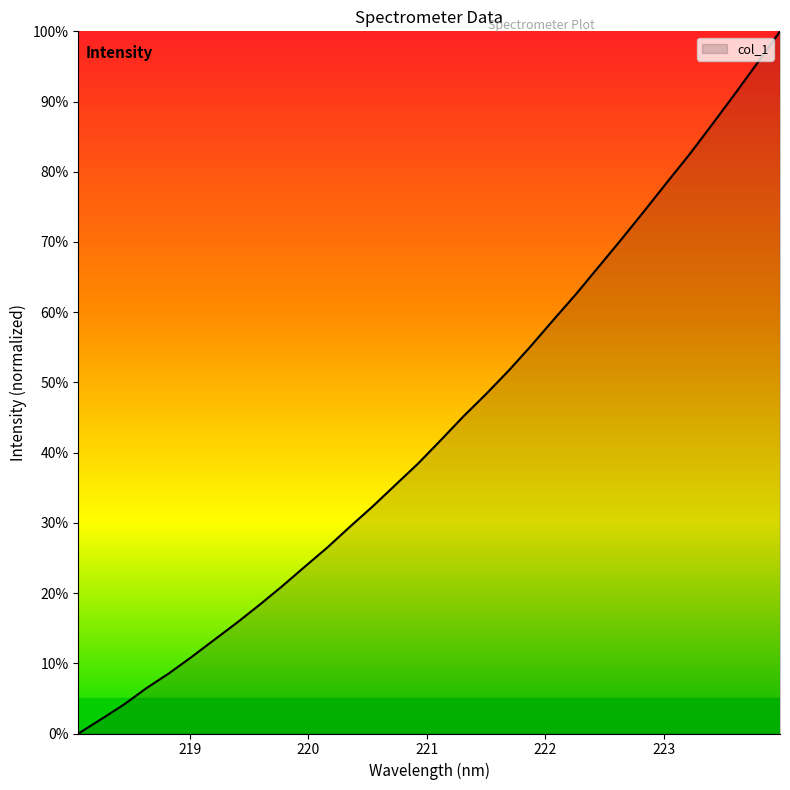

Reading left to right, what are all the values shown in this chart?

218.0596=0.0	218.2508=0.0	218.442=0.0	218.6332=0.1	218.8244=0.1	219.0156=0.1	219.2067=0.1	219.3979=0.2	219.589=0.2	219.7801=0.2	219.9712=0.2	220.1623=0.3	220.3533=0.3	220.5444=0.3	220.7354=0.4	220.9264=0.4	221.1174=0.4	221.3083=0.5	221.4993=0.5	221.6902=0.5	221.8812=0.6	222.0721=0.6	222.263=0.6	222.4538=0.7	222.6447=0.7	222.8355=0.7	223.0264=0.8	223.2172=0.8	223.408=0.9	223.5987=0.9	223.7895=1.0	223.9802=1.0